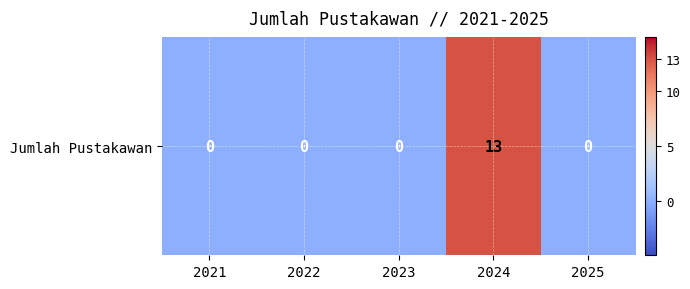

Reading left to right, extract all data points from this chart.

2021=0	2022=0	2023=0	2024=13	2025=0